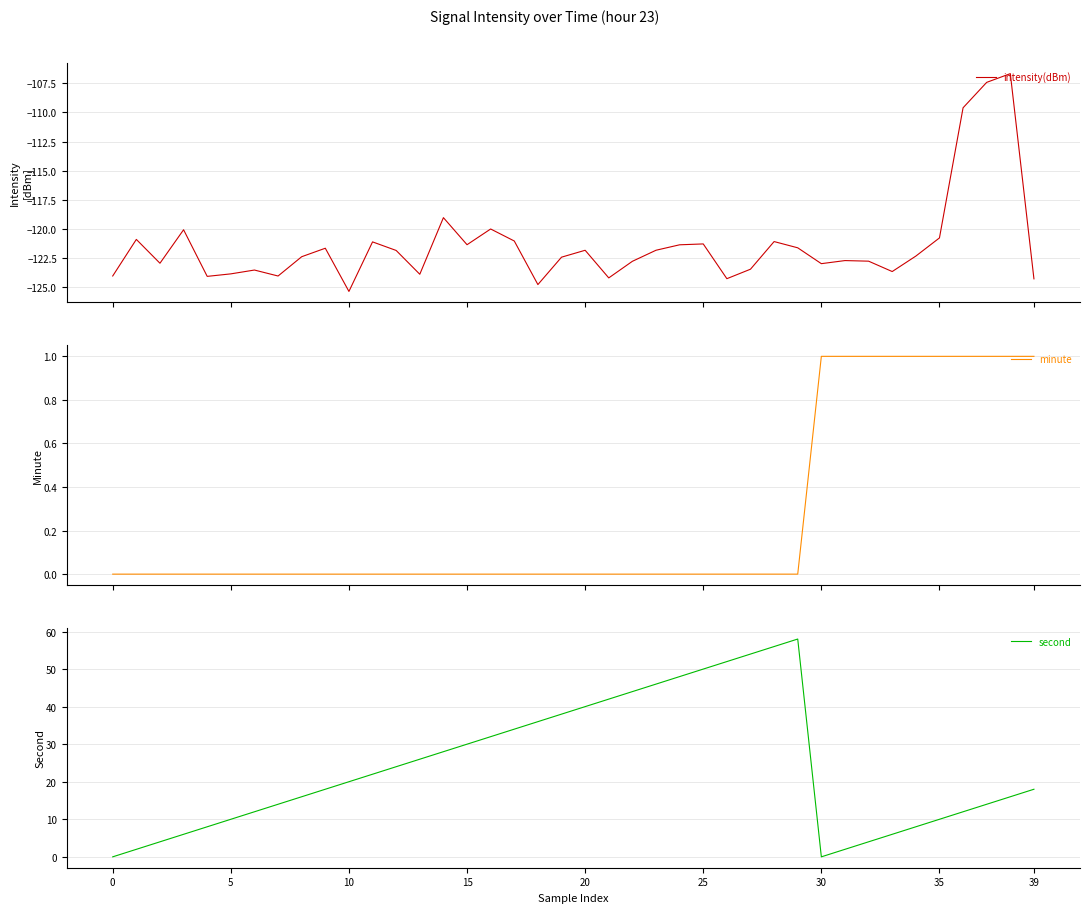

At which category is the sum across all series the highest?

29